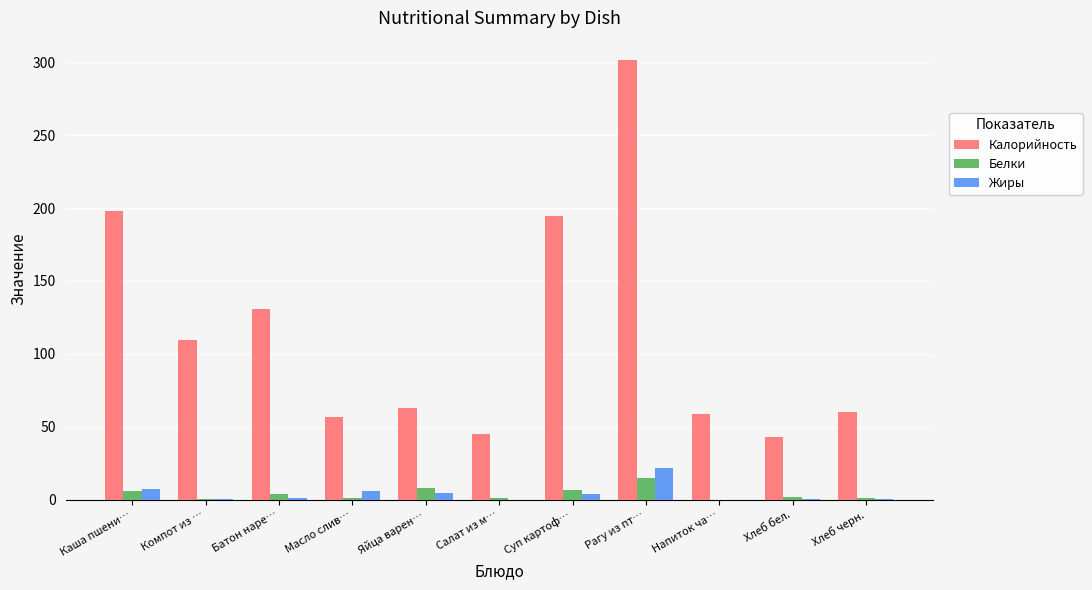

Which label corresponds to the largest value in the chart?

Рагу из пт…